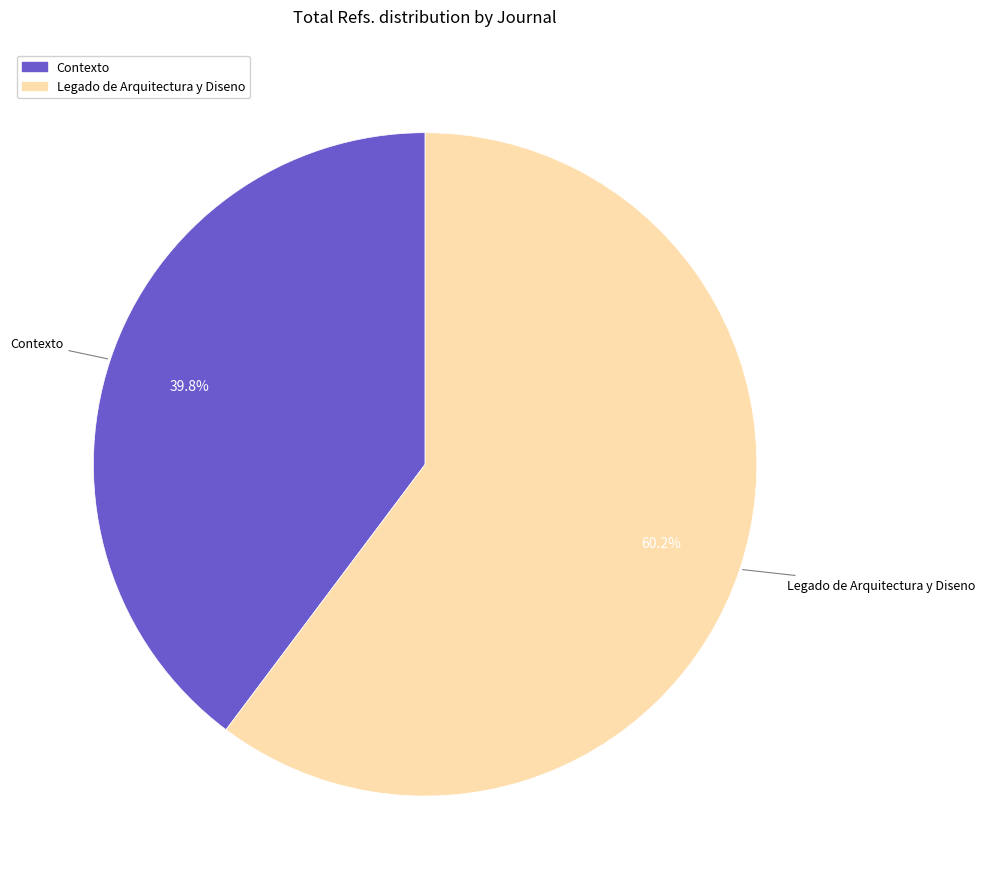

What is the total percentage of Legado de Arquitectura y Diseno and Contexto?

100.0%